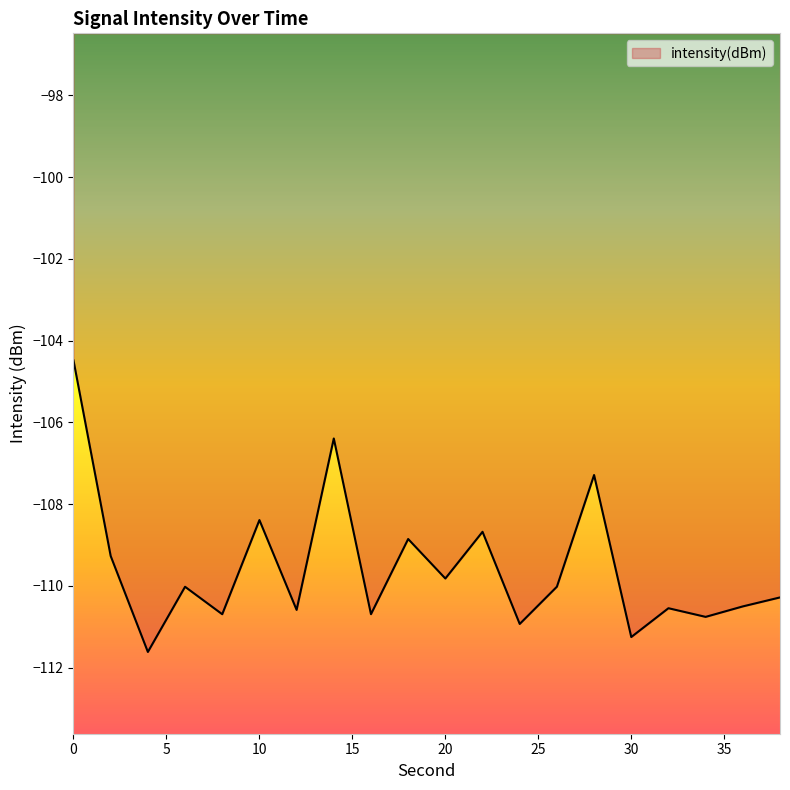

What is the minimum value shown in the chart?

-111.6